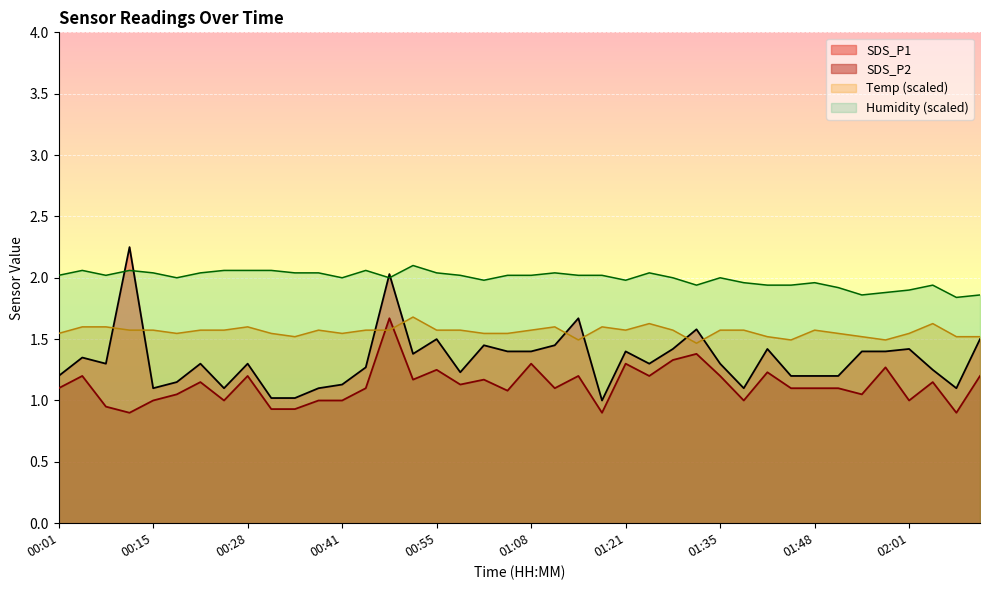

What position from the right is 00:21?

34